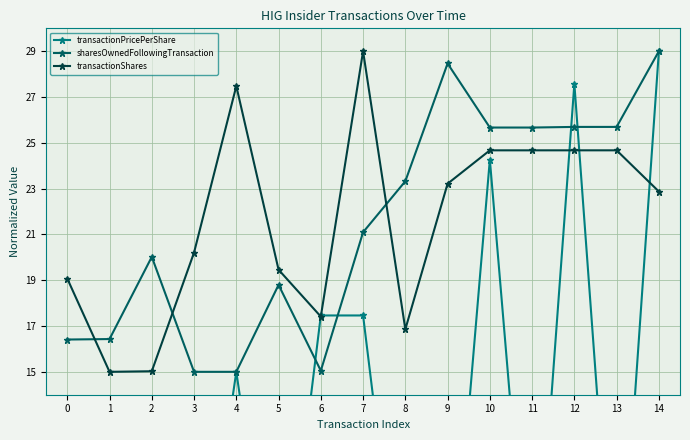

How many intersections are there between transactionShares and transactionPricePerShare?

5